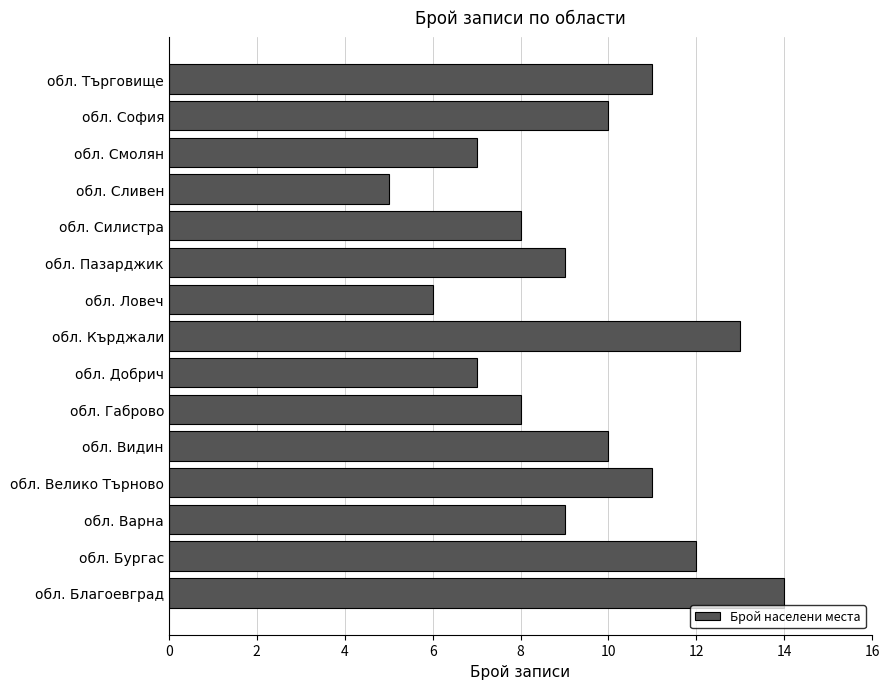

What is the ratio of the value at обл. Велико Търново to the value at обл. Видин?

1.1